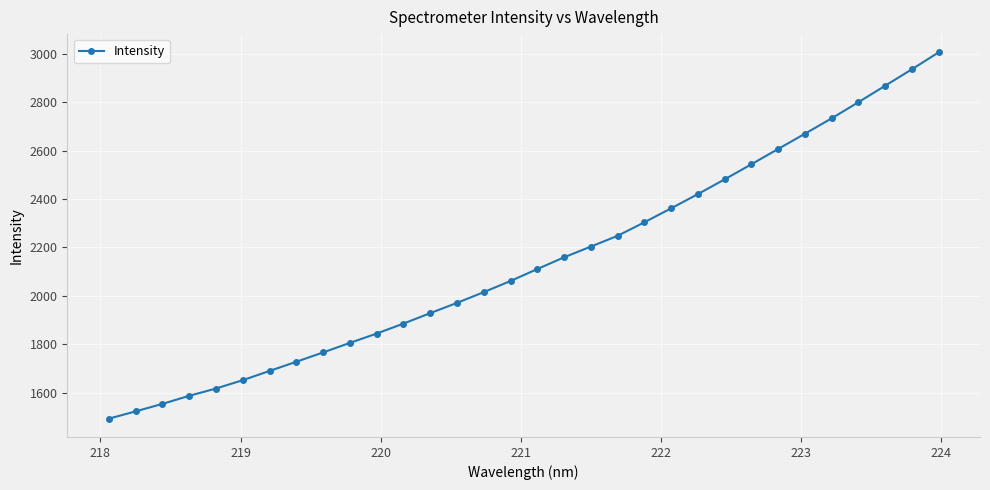

What is the average value?

2142.7